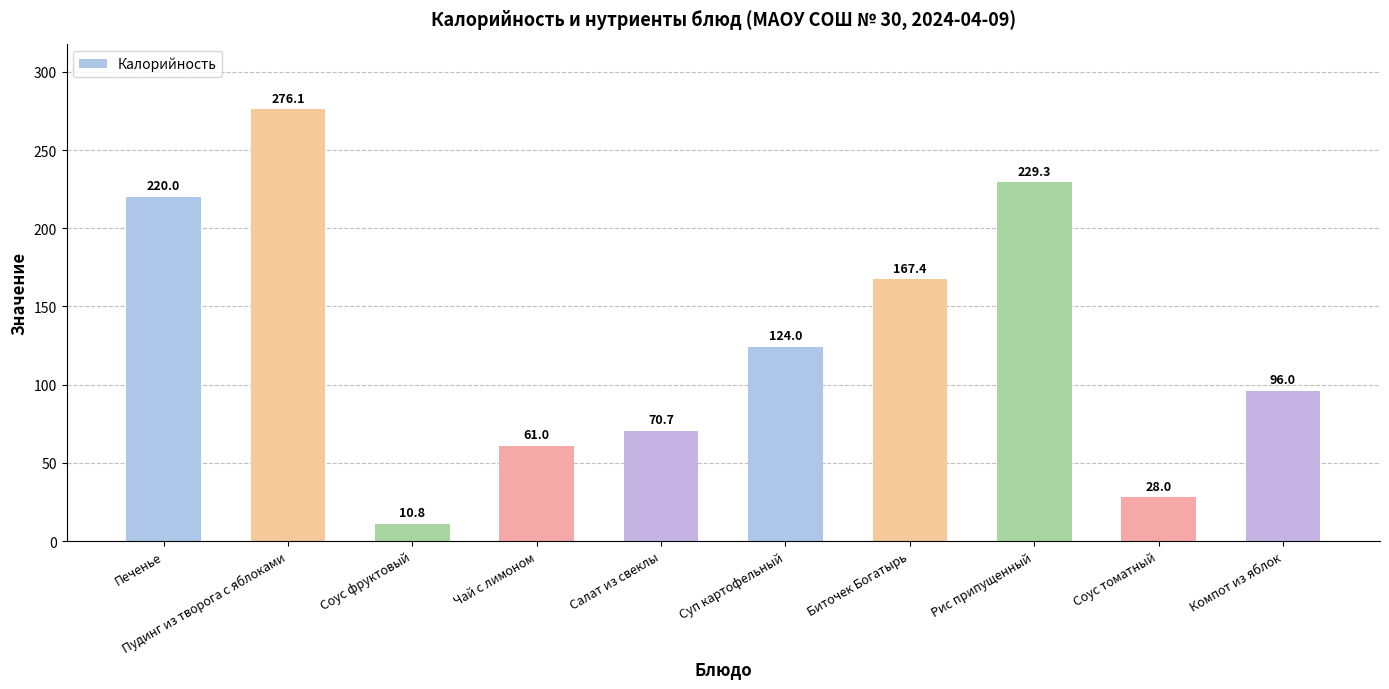

List the labels in order of value, smallest first.

Соус фруктовый, Соус томатный, Чай с лимоном, Салат из свеклы, Компот из яблок, Суп картофельный, Биточек Богатырь, Печенье, Рис припущенный, Пудинг из творога с яблоками